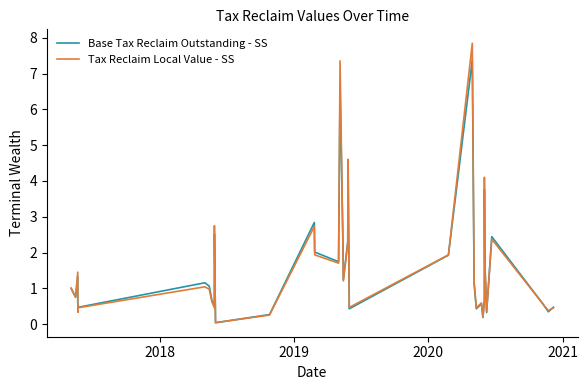

Which series has the largest range (max minus min)?

Tax Reclaim Local Value - SS